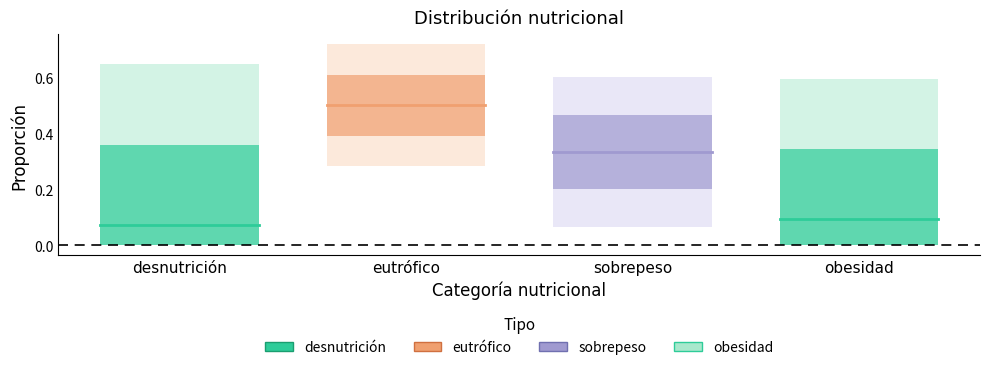

The value of obesidad at desnutrición is 0.1. True or false?

True